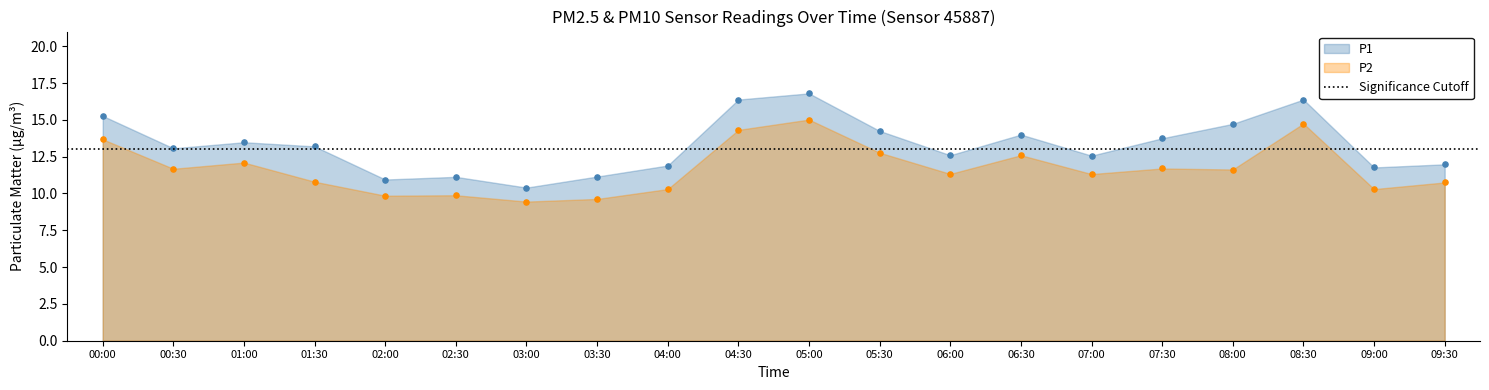

Which series has the widest spread of Y values?

P1